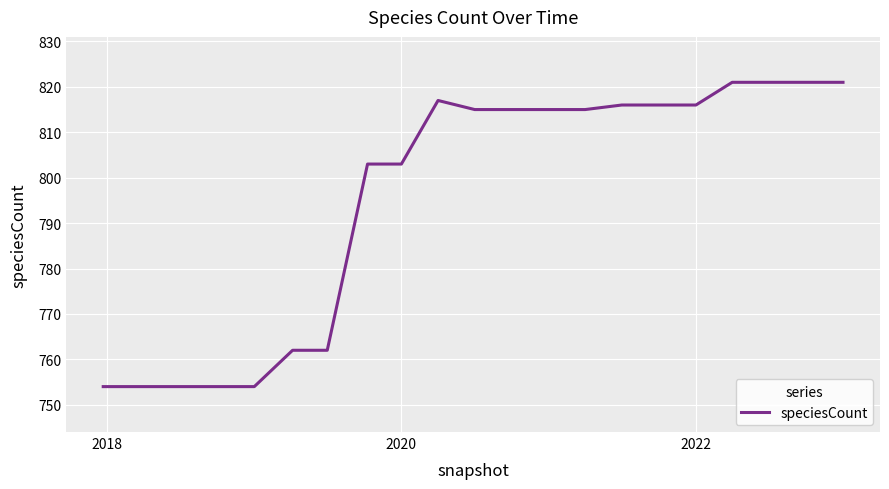

What is the greatest value displayed?

821